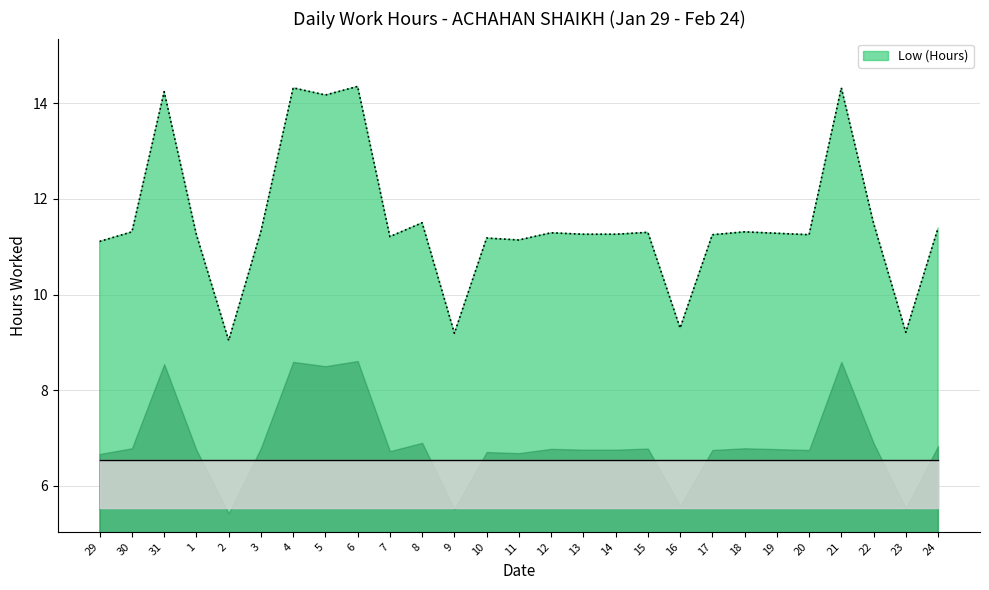

What is the difference between the values at 5 and 13?

2.9